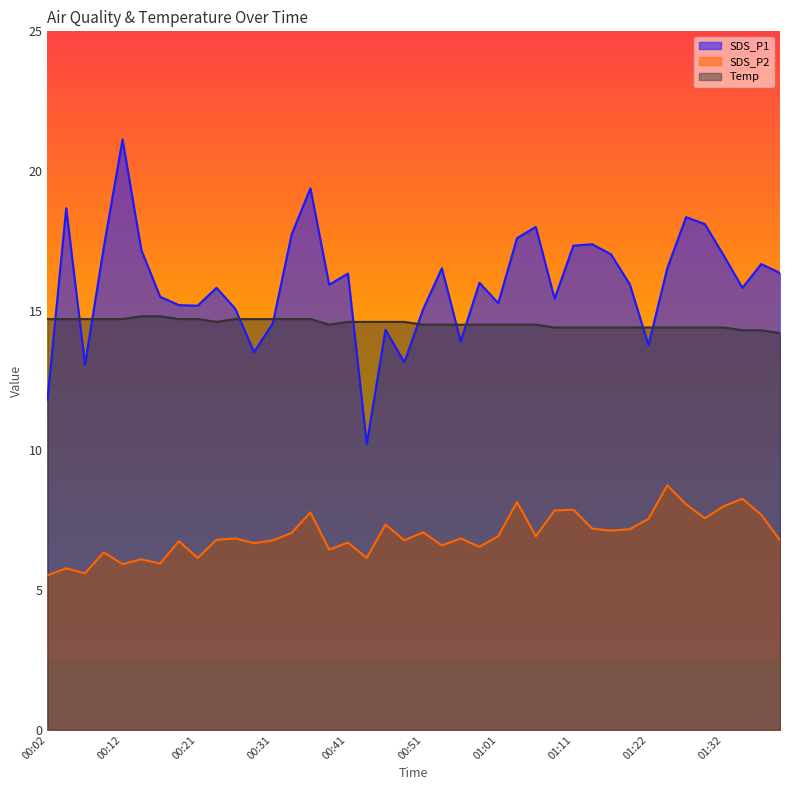

What is the approximate value of SDS_P2 at 01:19?

7.2